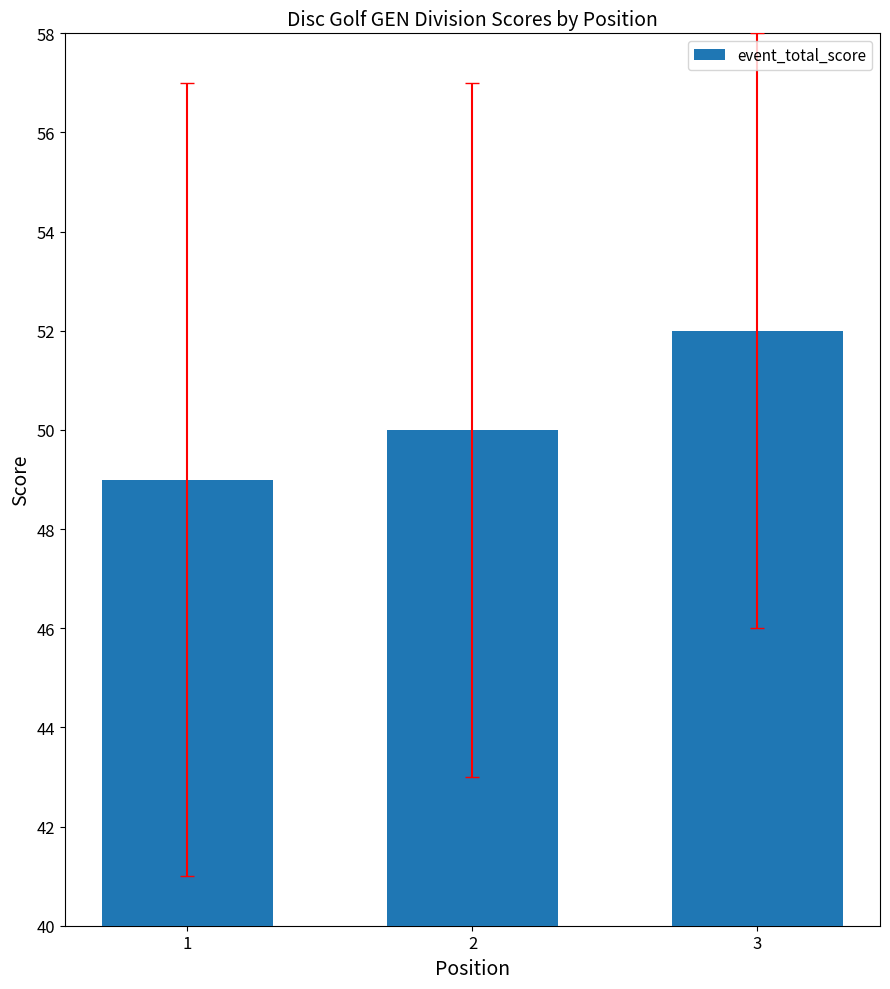

What is the sum of the values at 1 and 2?

99